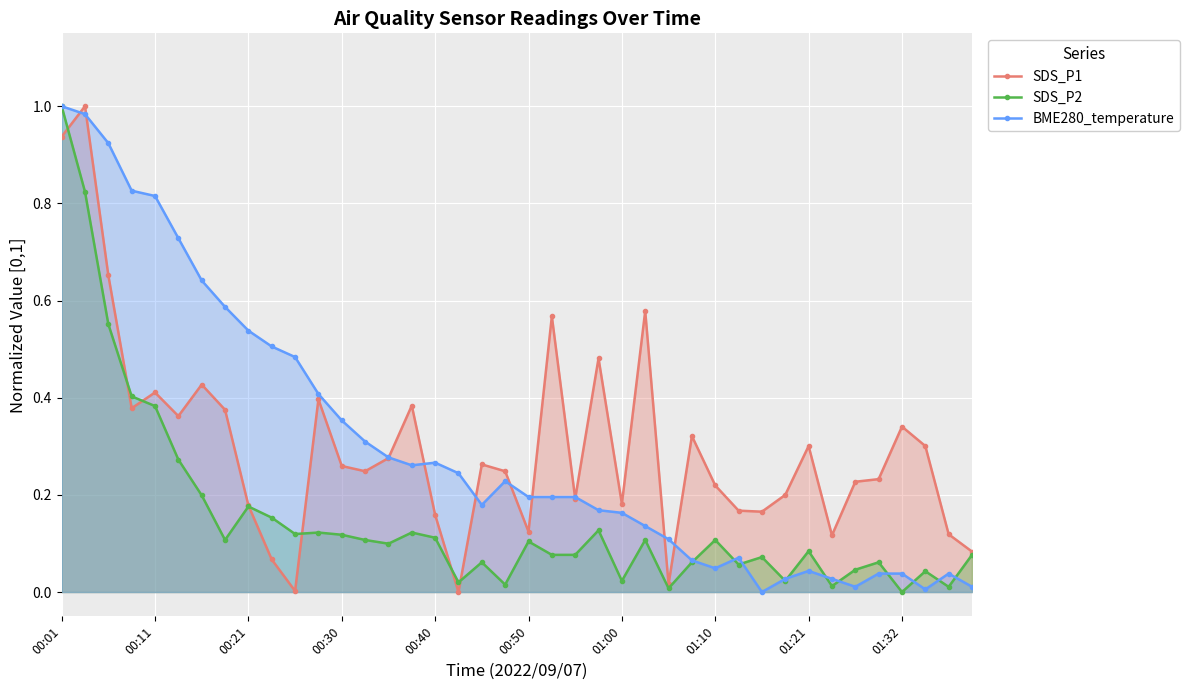

True or false: SDS_P2 and BME280_temperature cross at least once.

True